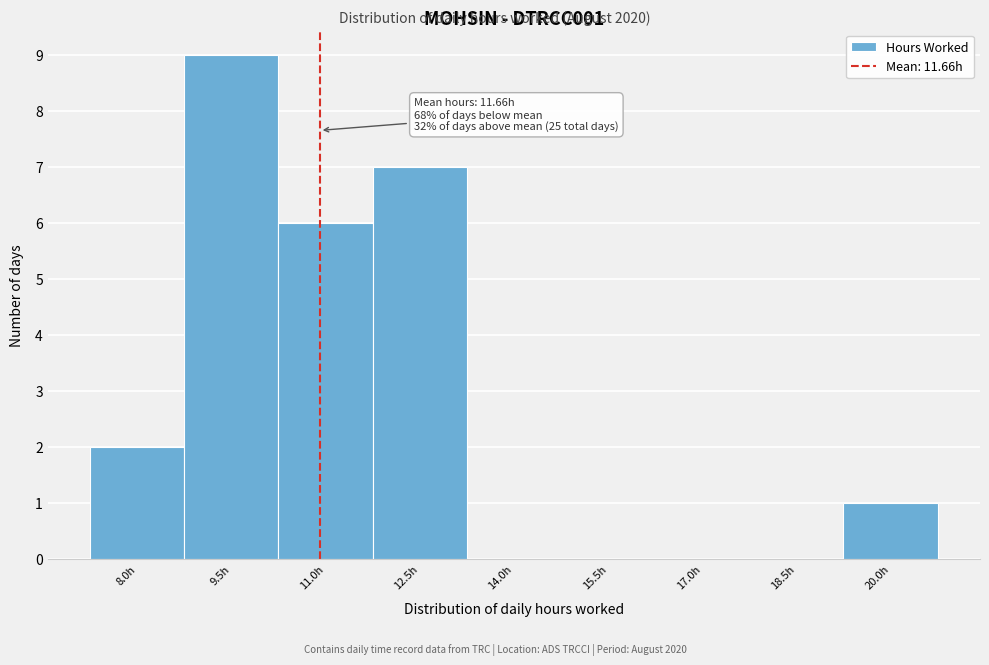

Reading left to right, what are all the values shown in this chart?

8.0h=2	9.5h=9	11.0h=6	12.5h=7	14.0h=0	15.5h=0	17.0h=0	18.5h=0	20.0h=1